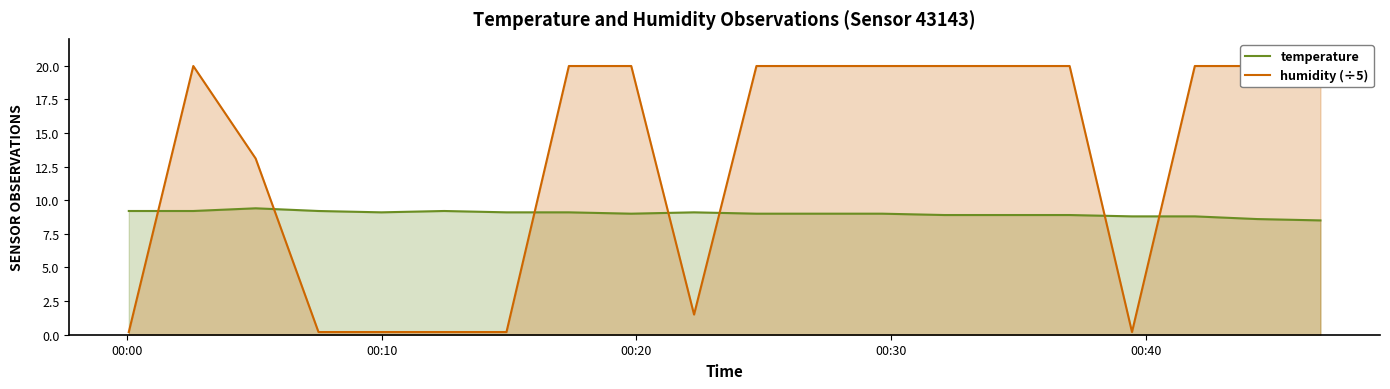

List the series in order of their peak value, highest first.

humidity (÷5), temperature